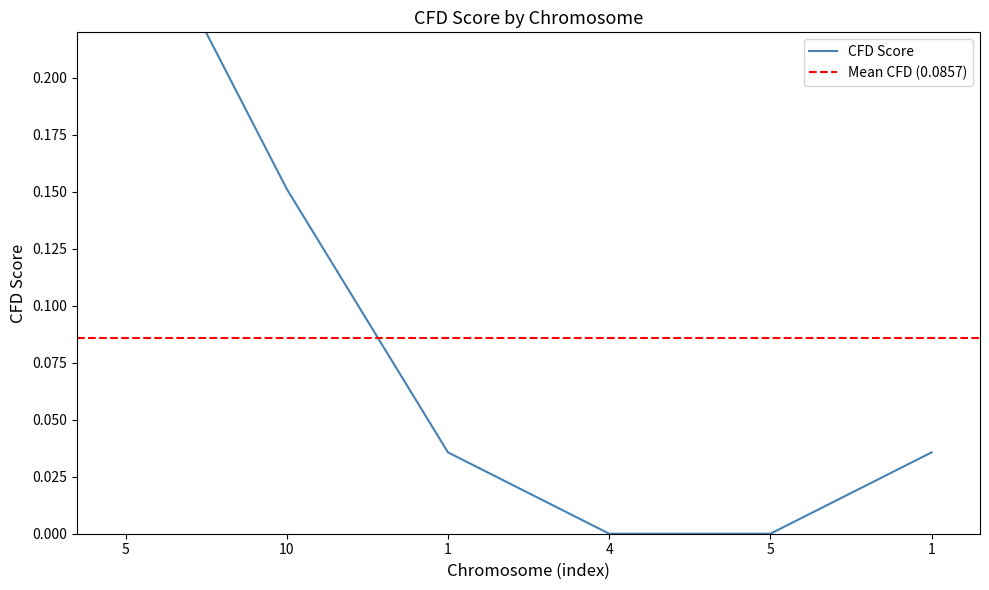

What is the label of the 4th point from the right?

1